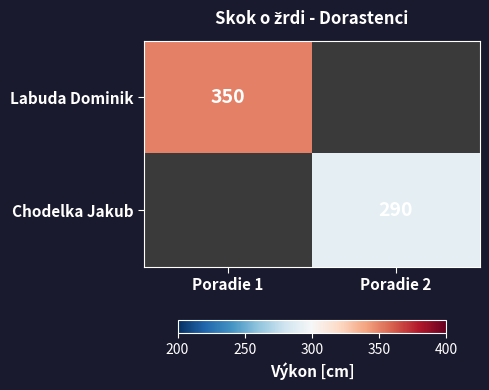

True or false: Chodelka Jakub has a value of 522 at Poradie 2.

False